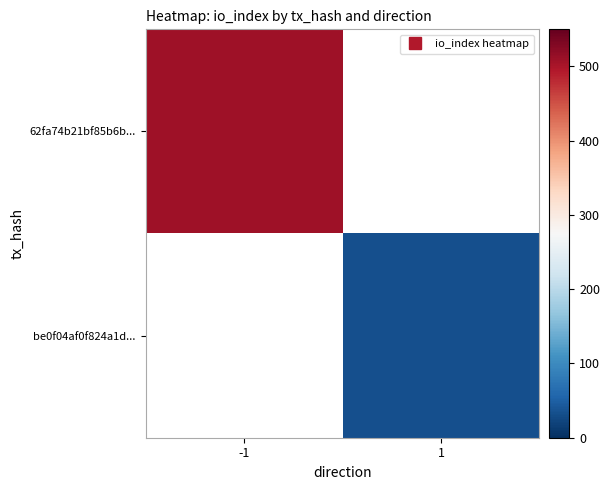

Rank the categories by 62fa74b21bf85b6b... value from highest to lowest.

-1, 1